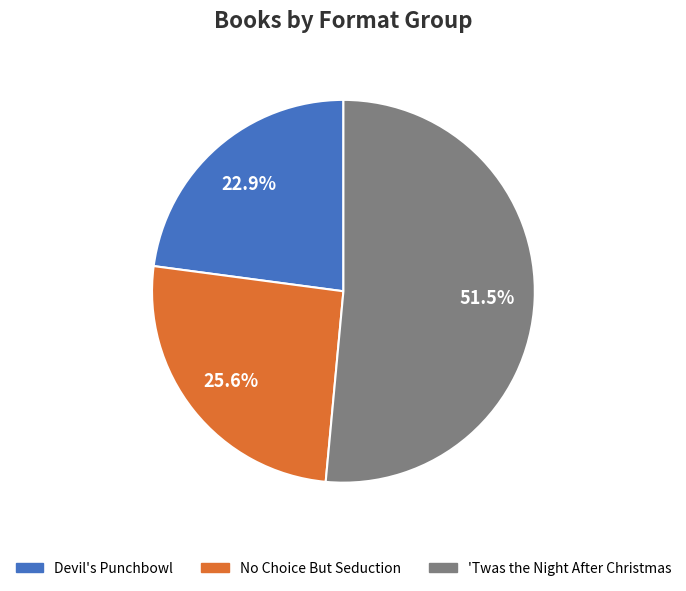

How much of the chart is everything except 'Twas the Night After Christmas?

48.5%